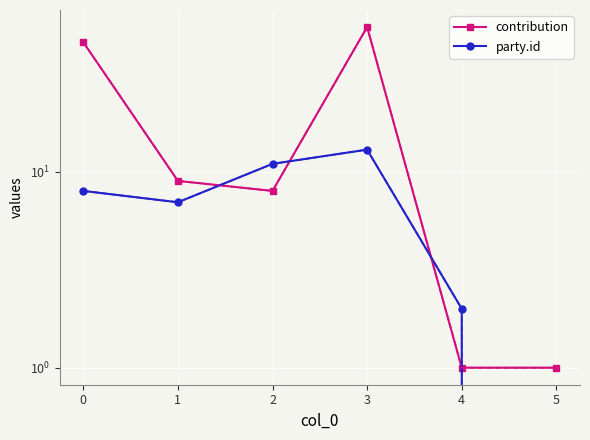

How many interior local valleys does the party.id series have?

1